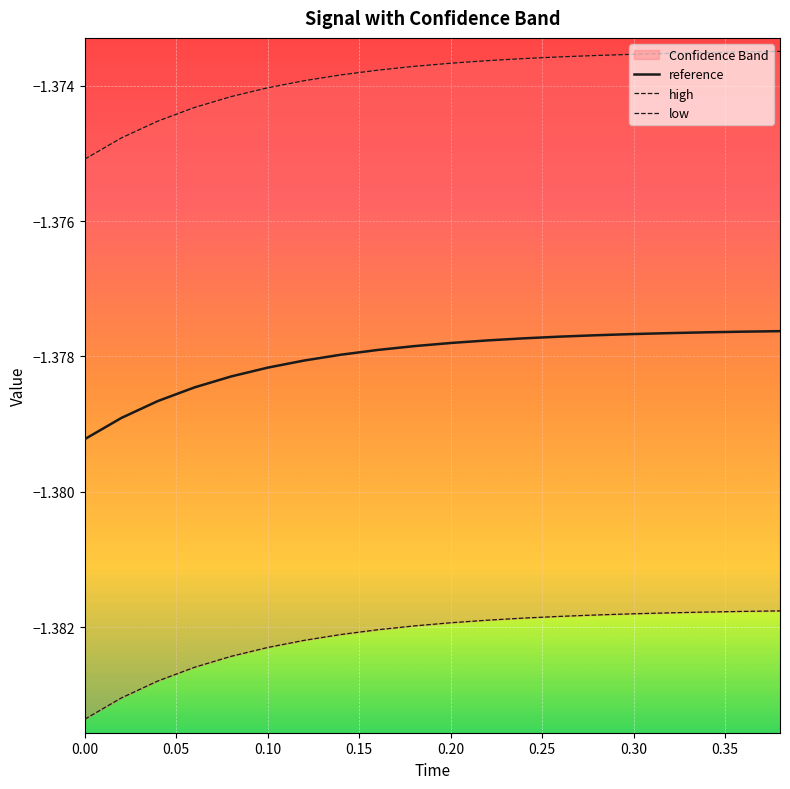

The low series shows -2.4 at 12. True or false?

False